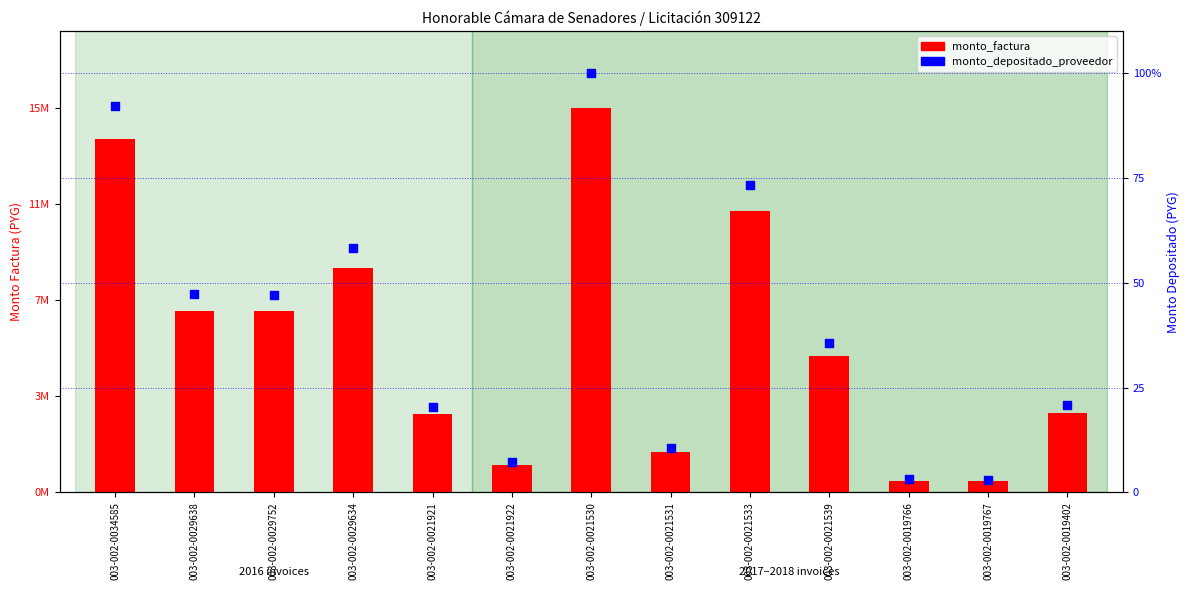

At how many categories does at least one series exceed 59?

3